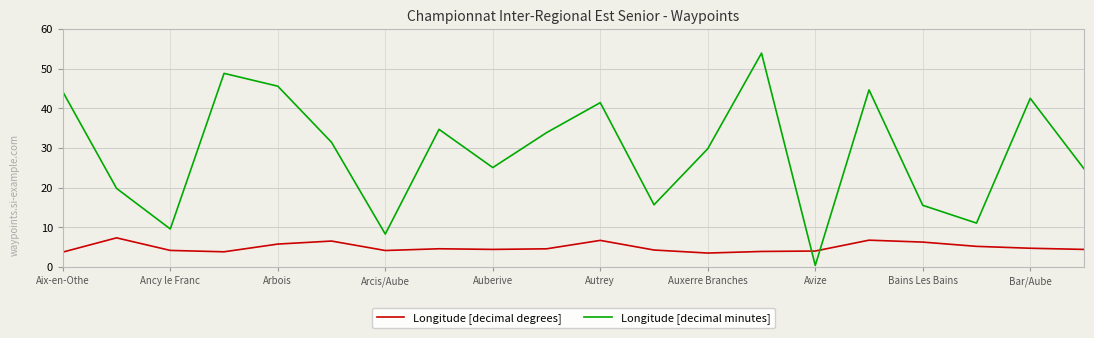

How many lines are shown in the chart?

2